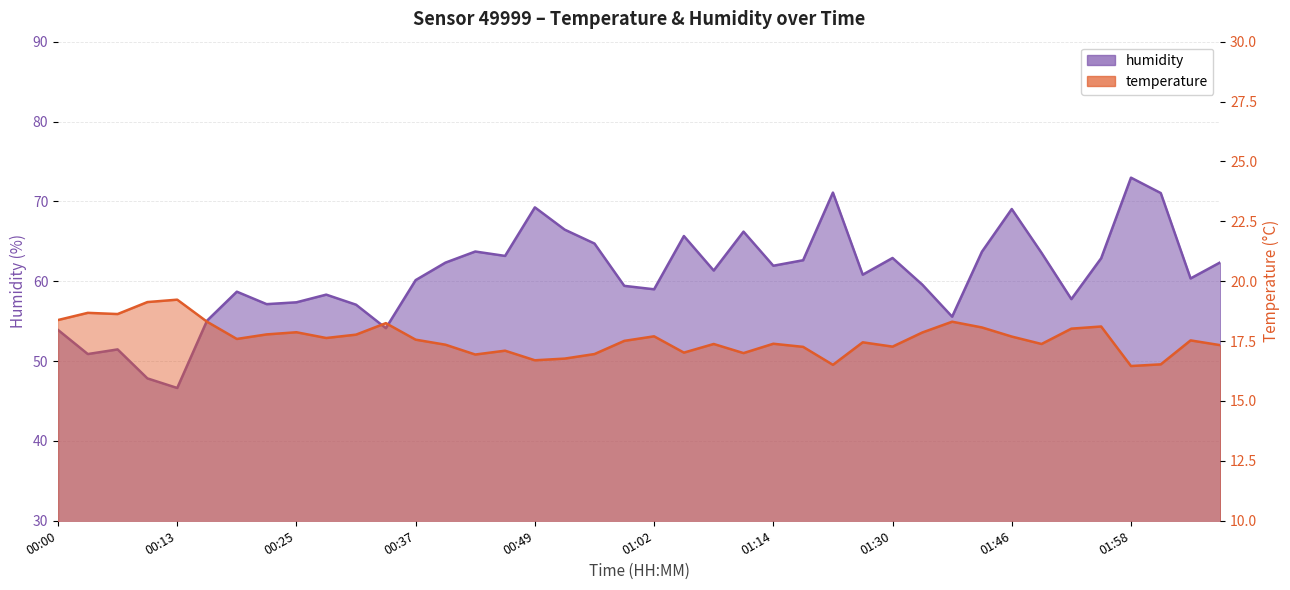

Rank the series at 02:01 from highest to lowest value.

humidity, temperature